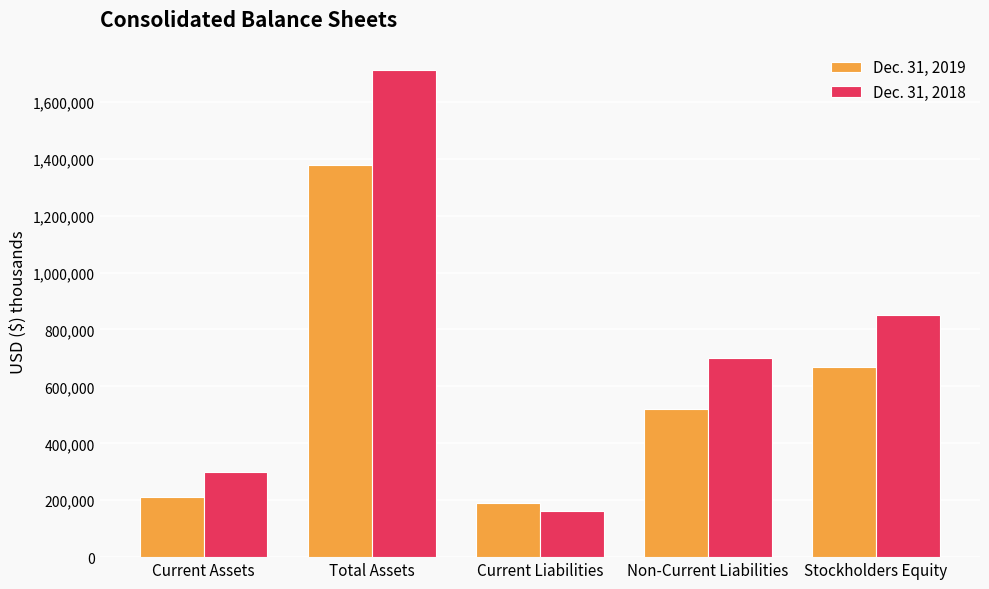

At which category does the chart reach its peak across all series?

Total Assets